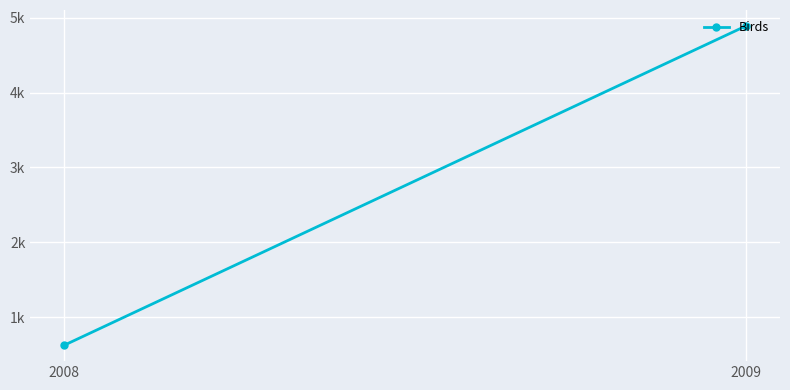

The chart shows a value of 8632 at 2009. True or false?

False